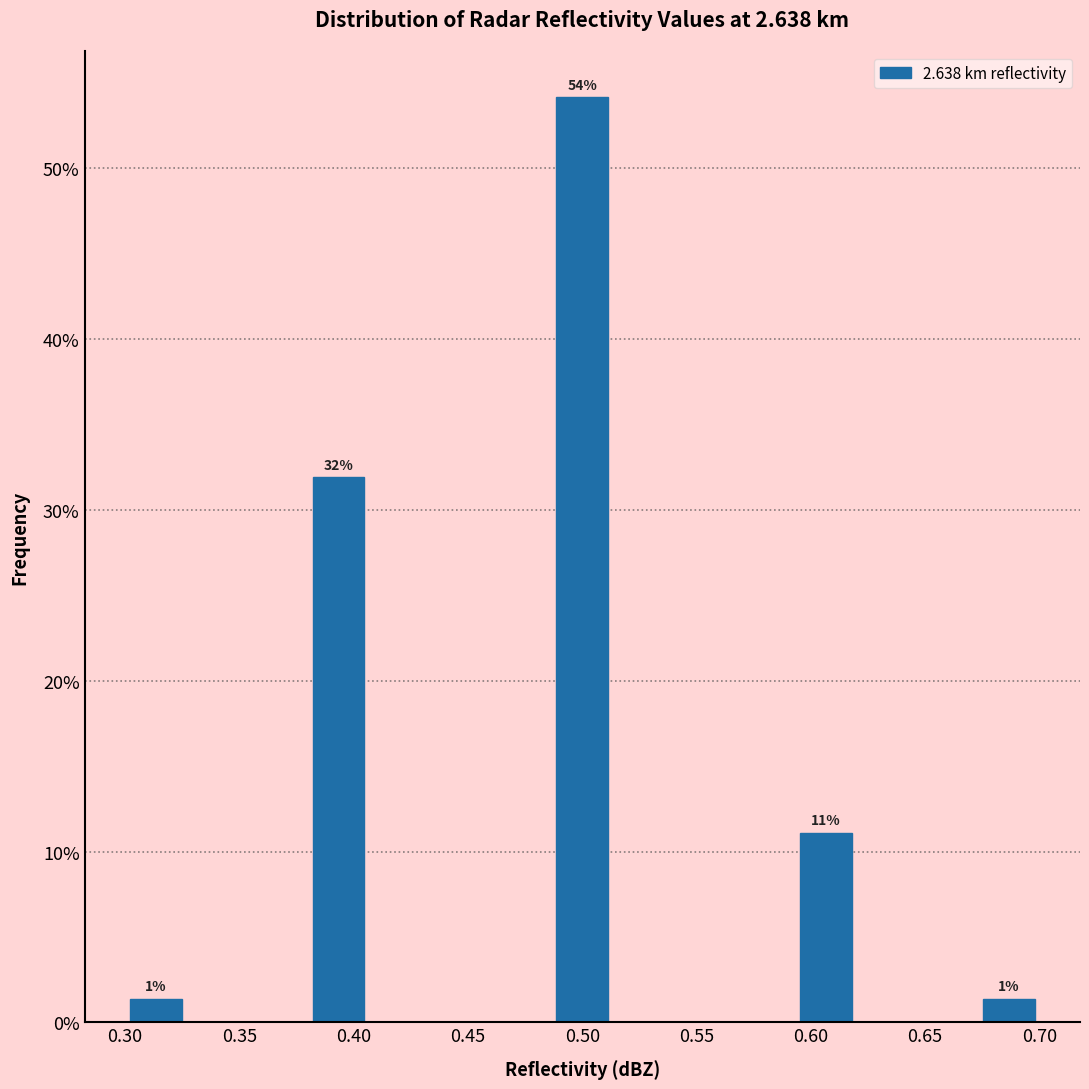

Which range on the x-axis has the tallest bar?

0.485 to 0.515